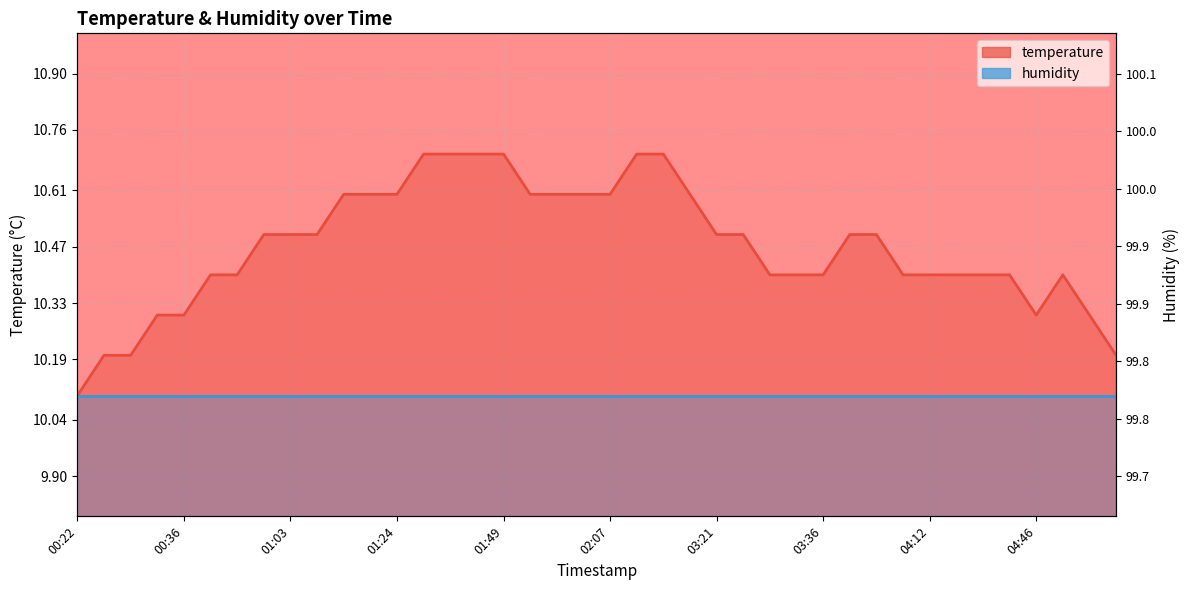

What is the difference between the second highest and minimum values?

0.6